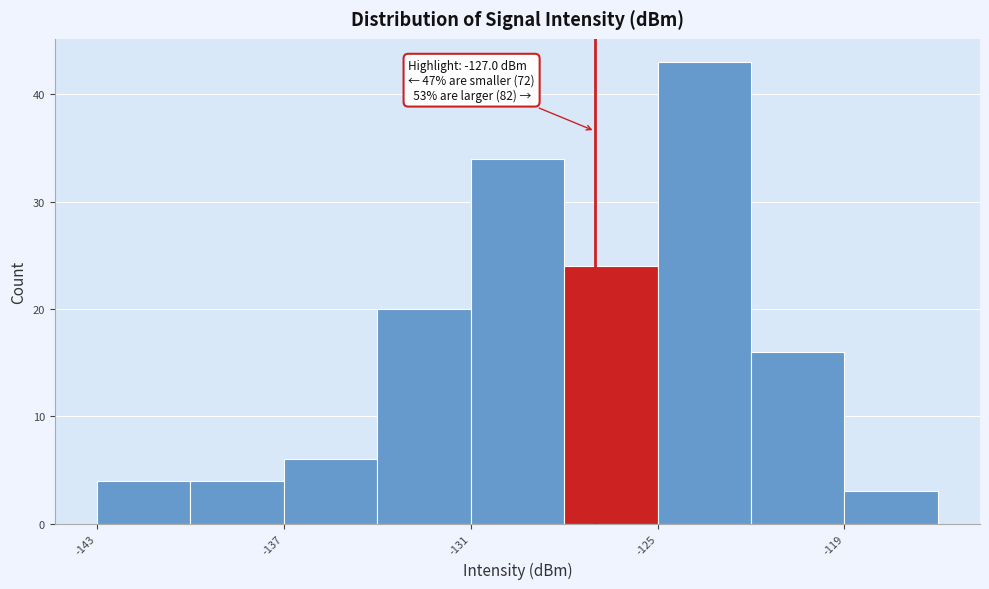

Read against the x-axis, roughly where is the centre of the tallest bar?

-123